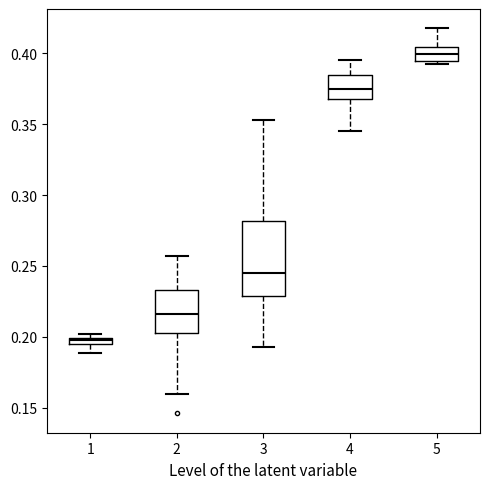

Which box's median line is the lowest?

1